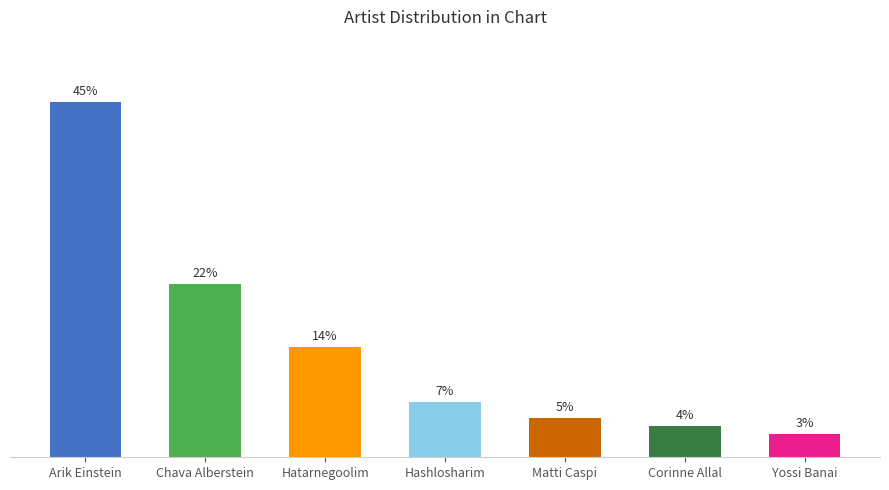

Which category has the lowest value across all series?

Yossi Banai